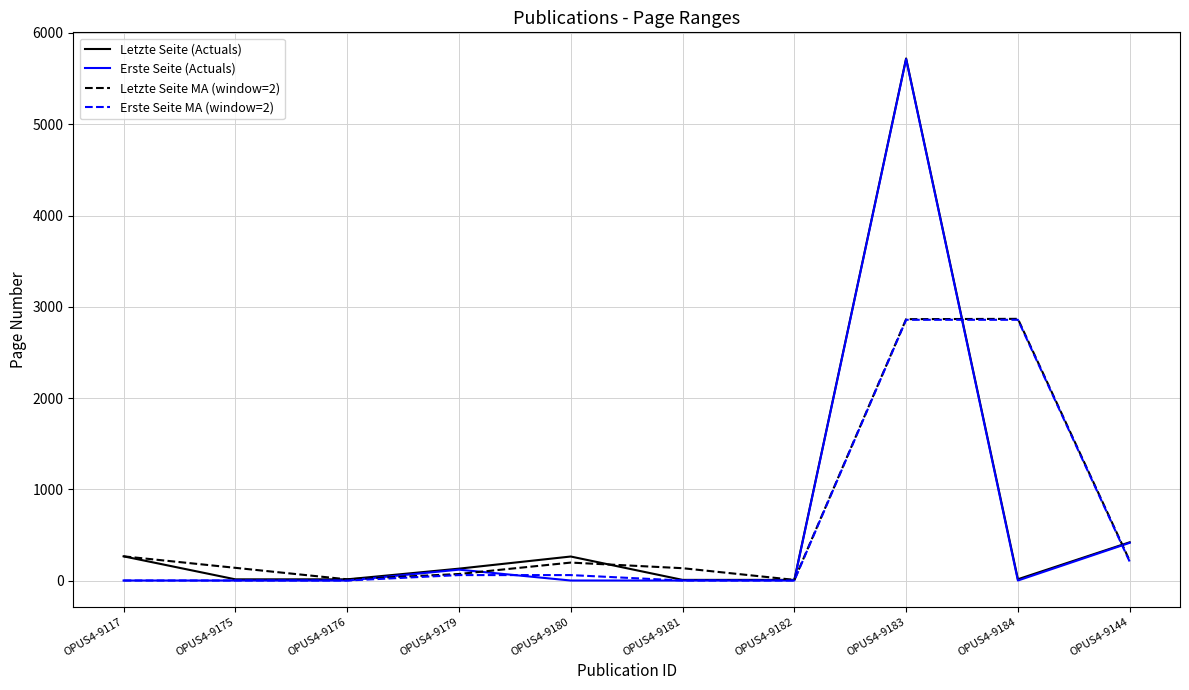

Which series changed the most between OPUS4-9176 and OPUS4-9183?

Erste Seite (Actuals)